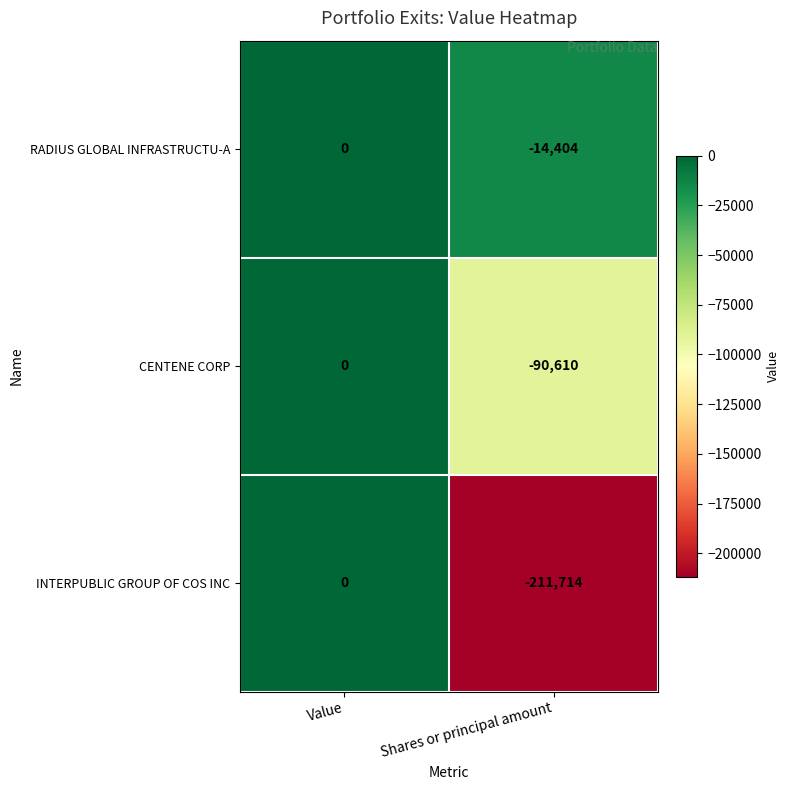

The INTERPUBLIC GROUP OF COS INC series shows -295831 at Shares or principal amount. True or false?

False